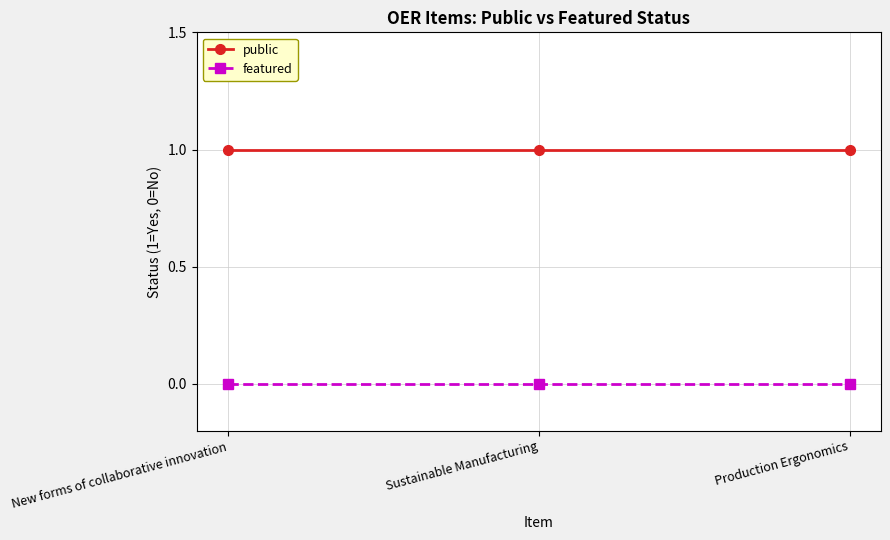

Reading left to right, list all the values displayed in this chart.

public: 1	1	1
featured: 0	0	0